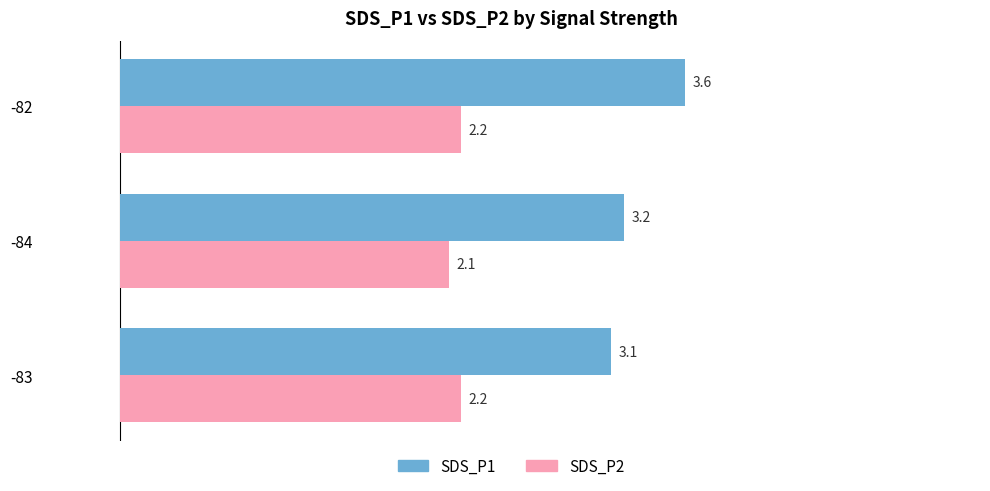

Count the SDS_P1 values in the range 3 to 4.

3